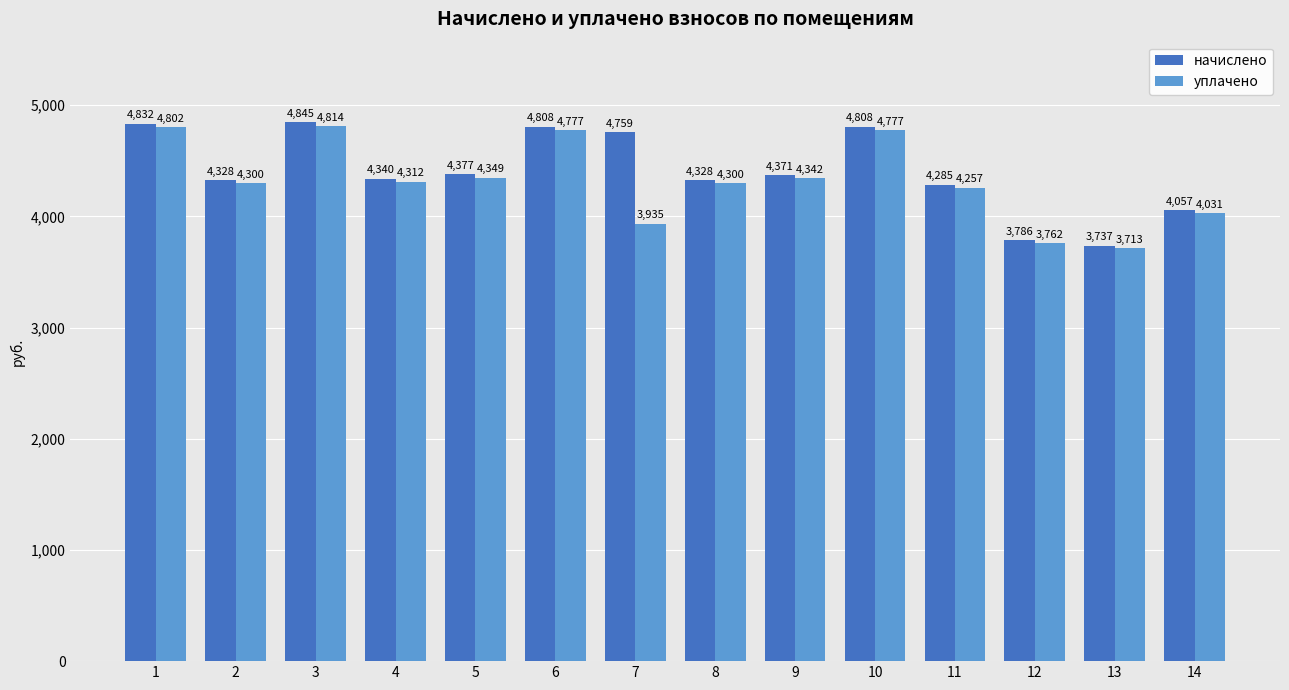

How many values in the уплачено series are below 4312?

7